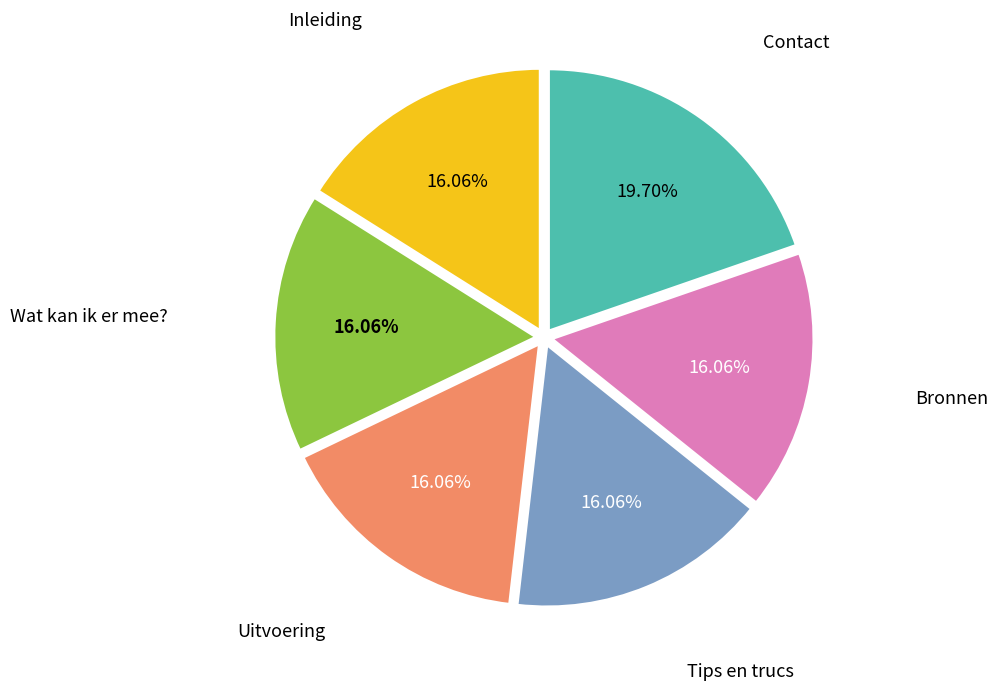

Is there a majority slice in this chart?

No